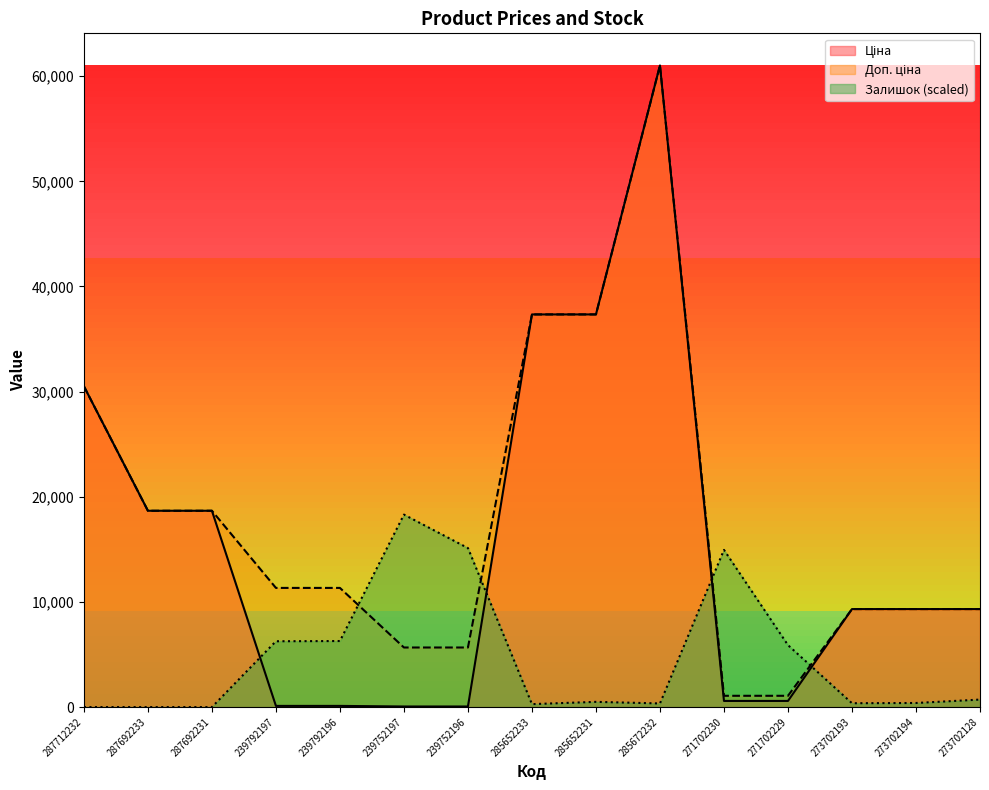

What is the label of the 6th point from the right?

285672232